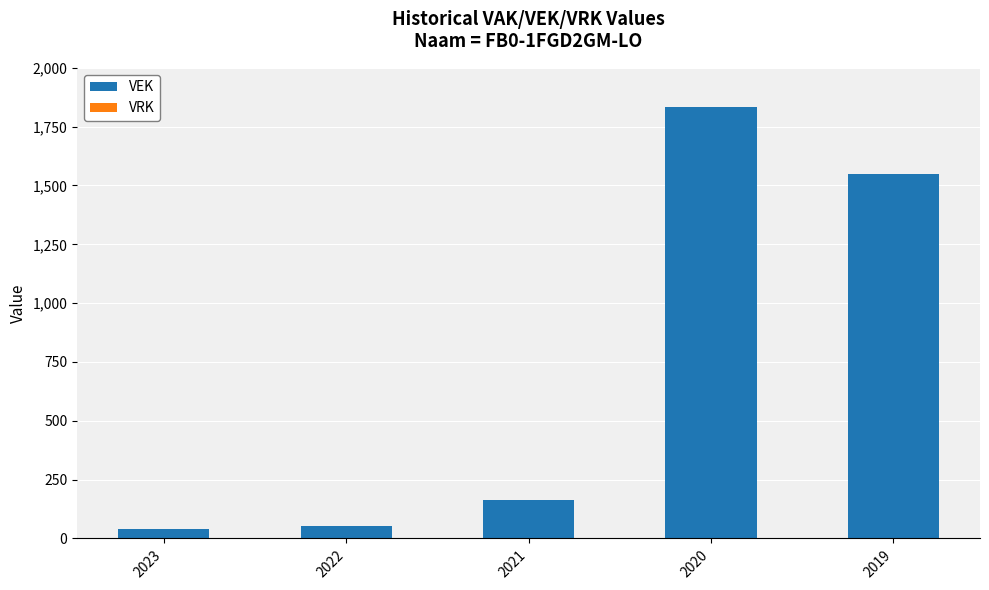

Reading right to left, extract all data points from this chart.

2019=1549	2020=1835	2021=164	2022=53	2023=40